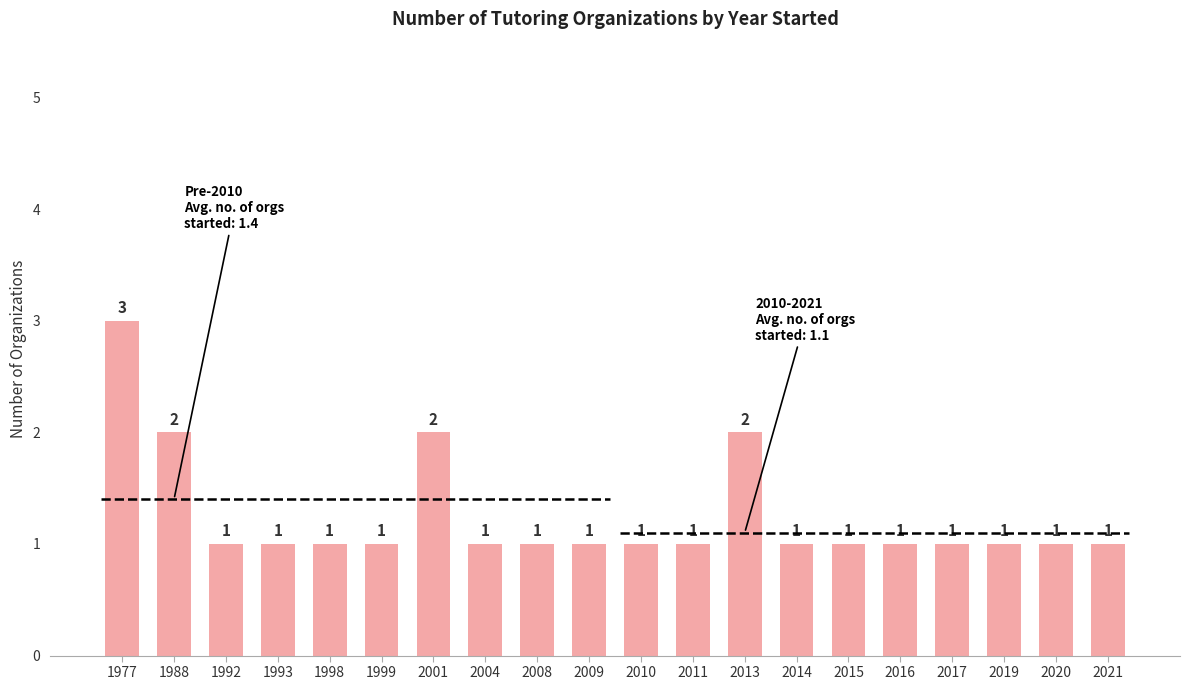

Does the chart contain any negative values?

No